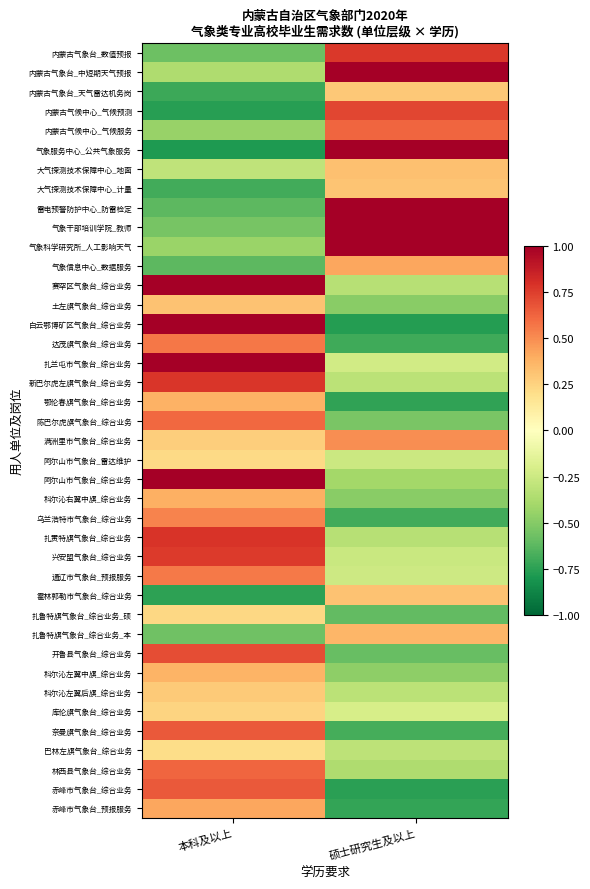

Reading left to right, list all the values displayed in this chart.

内蒙古气象台_数值预报: 本科及以上=-0.6	硕士研究生及以上=0.8
内蒙古气象台_中短期天气预报: 本科及以上=-0.4	硕士研究生及以上=1.6
内蒙古气象台_天气雷达机务岗: 本科及以上=-0.7	硕士研究生及以上=0.3
内蒙古气候中心_气候预测: 本科及以上=-0.8	硕士研究生及以上=0.7
内蒙古气候中心_气候服务: 本科及以上=-0.4	硕士研究生及以上=0.6
气象服务中心_公共气象服务: 本科及以上=-0.8	硕士研究生及以上=1.8
大气探测技术保障中心_地面: 本科及以上=-0.3	硕士研究生及以上=0.3
大气探测技术保障中心_计量: 本科及以上=-0.7	硕士研究生及以上=0.3
雷电预警防护中心_防雷检定: 本科及以上=-0.6	硕士研究生及以上=1.5
气象干部培训学院_教师: 本科及以上=-0.5	硕士研究生及以上=1.4
气象科学研究所_人工影响天气: 本科及以上=-0.4	硕士研究生及以上=2.3
气象信息中心_数据服务: 本科及以上=-0.6	硕士研究生及以上=0.4
赛罕区气象台_综合业务: 本科及以上=1.5	硕士研究生及以上=-0.3
土左旗气象台_综合业务: 本科及以上=0.3	硕士研究生及以上=-0.5
白云鄂博矿区气象台_综合业务: 本科及以上=1.6	硕士研究生及以上=-0.8
达茂旗气象台_综合业务: 本科及以上=0.6	硕士研究生及以上=-0.7
扎兰屯市气象台_综合业务: 本科及以上=1.2	硕士研究生及以上=-0.2
新巴尔虎左旗气象台_综合业务: 本科及以上=0.8	硕士研究生及以上=-0.3
鄂伦春旗气象台_综合业务: 本科及以上=0.4	硕士研究生及以上=-0.7
陈巴尔虎旗气象台_综合业务: 本科及以上=0.6	硕士研究生及以上=-0.5
满洲里市气象台_综合业务: 本科及以上=0.3	硕士研究生及以上=0.5
阿尔山市气象台_雷达维护: 本科及以上=0.2	硕士研究生及以上=-0.3
阿尔山市气象台_综合业务: 本科及以上=1.4	硕士研究生及以上=-0.4
科尔沁右翼中旗_综合业务: 本科及以上=0.4	硕士研究生及以上=-0.5
乌兰浩特市气象台_综合业务: 本科及以上=0.5	硕士研究生及以上=-0.7
扎赉特旗气象台_综合业务: 本科及以上=0.8	硕士研究生及以上=-0.3
兴安盟气象台_综合业务: 本科及以上=0.8	硕士研究生及以上=-0.3
通辽市气象台_预报服务: 本科及以上=0.6	硕士研究生及以上=-0.2
霍林郭勒市气象台_综合业务: 本科及以上=-0.7	硕士研究生及以上=0.3
扎鲁特旗气象台_综合业务_硕: 本科及以上=0.2	硕士研究生及以上=-0.6
扎鲁特旗气象台_综合业务_本: 本科及以上=-0.6	硕士研究生及以上=0.4
开鲁县气象台_综合业务: 本科及以上=0.7	硕士研究生及以上=-0.6
科尔沁左翼中旗_综合业务: 本科及以上=0.4	硕士研究生及以上=-0.5
科尔沁左翼后旗_综合业务: 本科及以上=0.3	硕士研究生及以上=-0.3
库伦旗气象台_综合业务: 本科及以上=0.2	硕士研究生及以上=-0.2
奈曼旗气象台_综合业务: 本科及以上=0.7	硕士研究生及以上=-0.7
巴林左旗气象台_综合业务: 本科及以上=0.2	硕士研究生及以上=-0.3
林西县气象台_综合业务: 本科及以上=0.6	硕士研究生及以上=-0.4
赤峰市气象台_综合业务: 本科及以上=0.7	硕士研究生及以上=-0.8
赤峰市气象台_预报服务: 本科及以上=0.4	硕士研究生及以上=-0.7